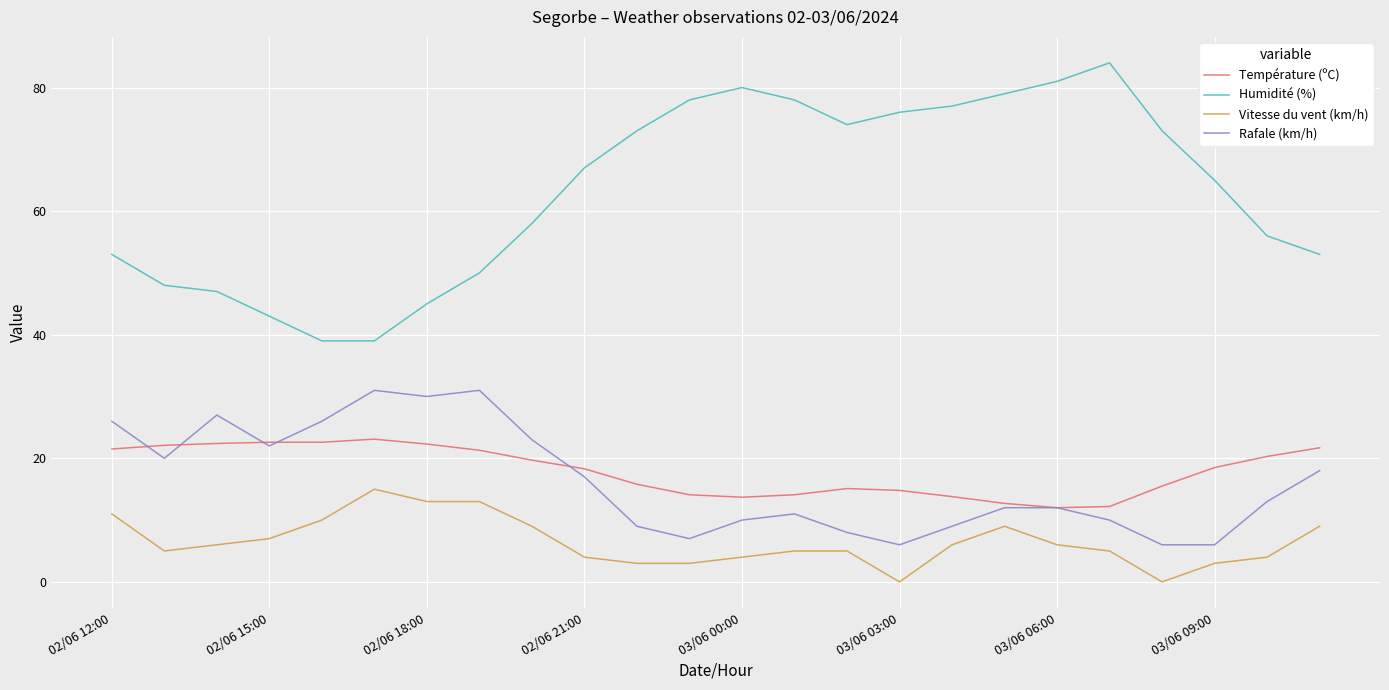

True or false: Humidité (%) and Rafale (km/h) cross at least once.

False